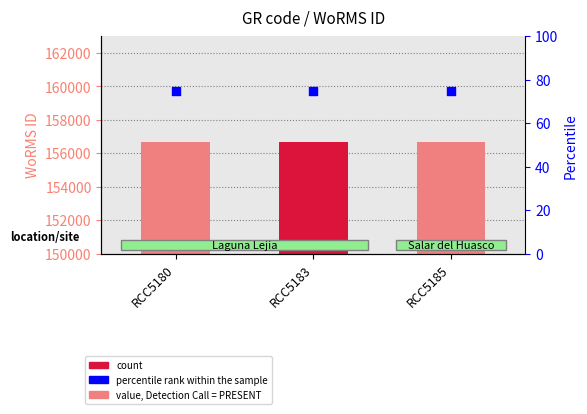

Which series contains the lowest Y value?

percentile rank